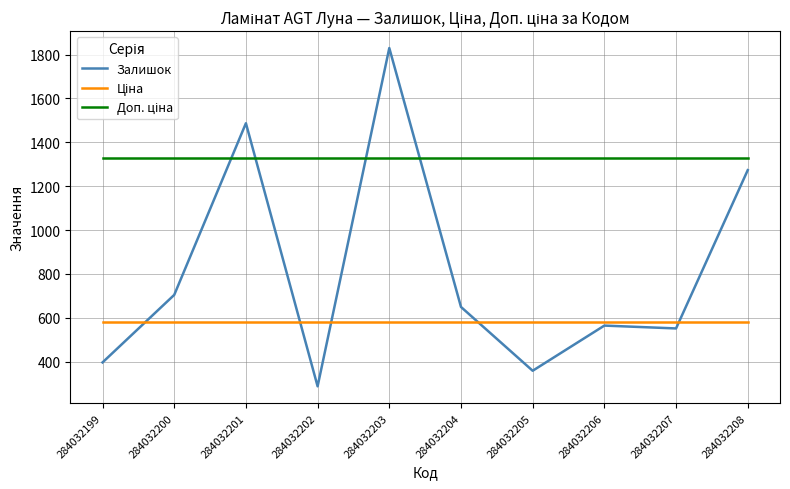

At which category is the sum across all series the highest?

284032203